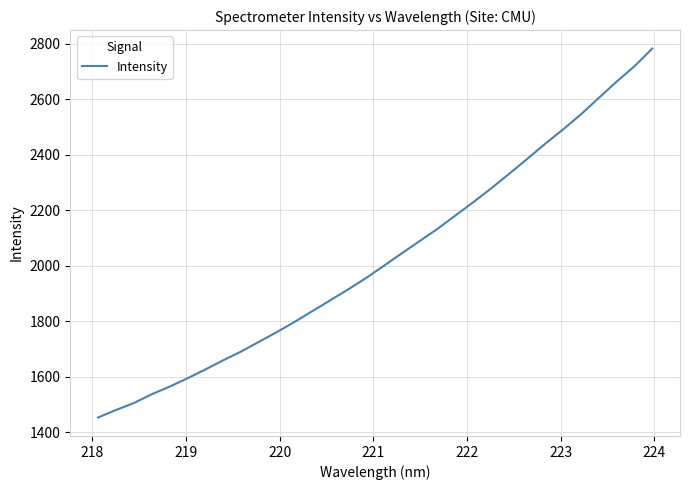

What is the minimum value shown in the chart?

1452.5